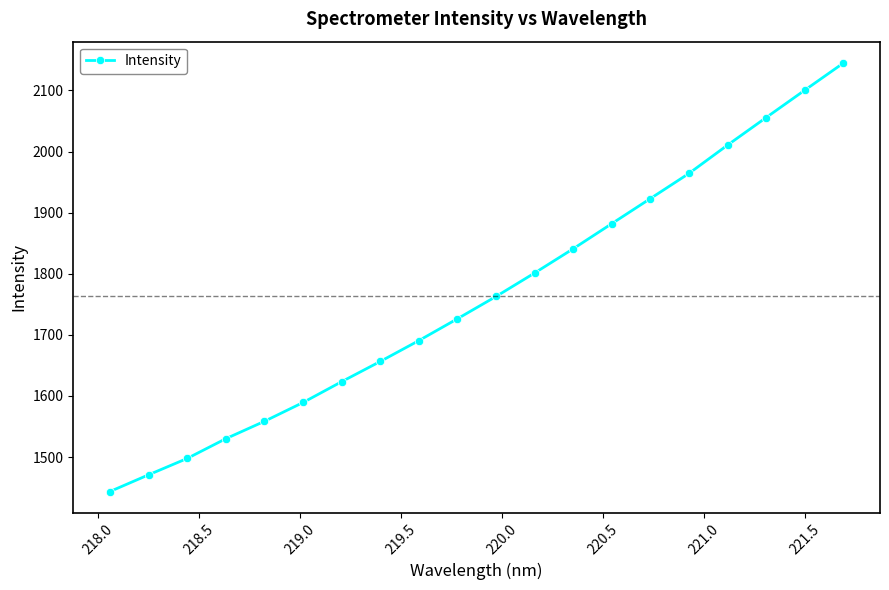

Reading left to right, transcribe all the data shown in this chart.

1443.5	1470.9	1497.6	1530.0	1558.4	1589.2	1623.3	1656.4	1690.6	1726.4	1762.8	1801.3	1841.0	1882.1	1923.2	1964.3	2010.7	2055.7	2100.5	2144.9